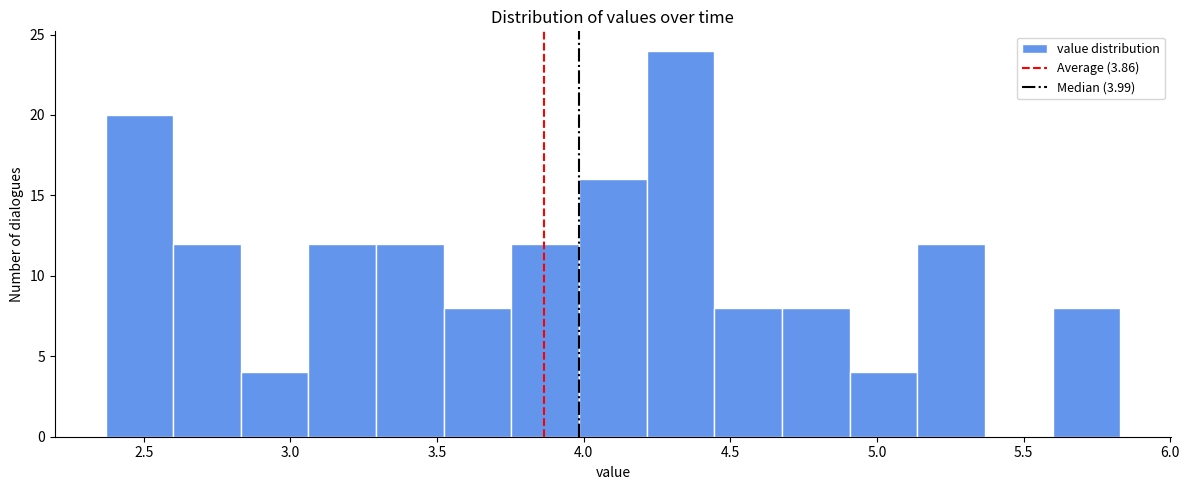

Which range on the x-axis has the tallest bar?

4.20 to 4.45